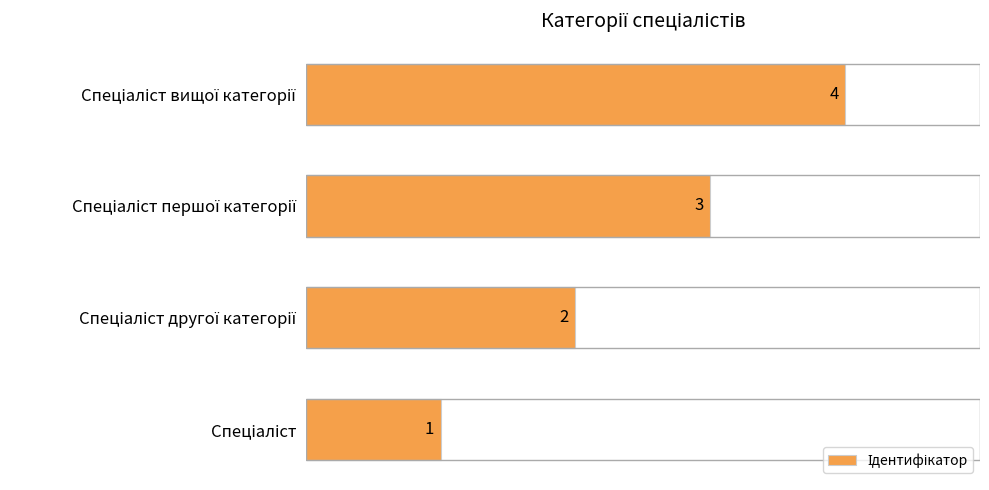

What is the maximum value shown in the chart?

4